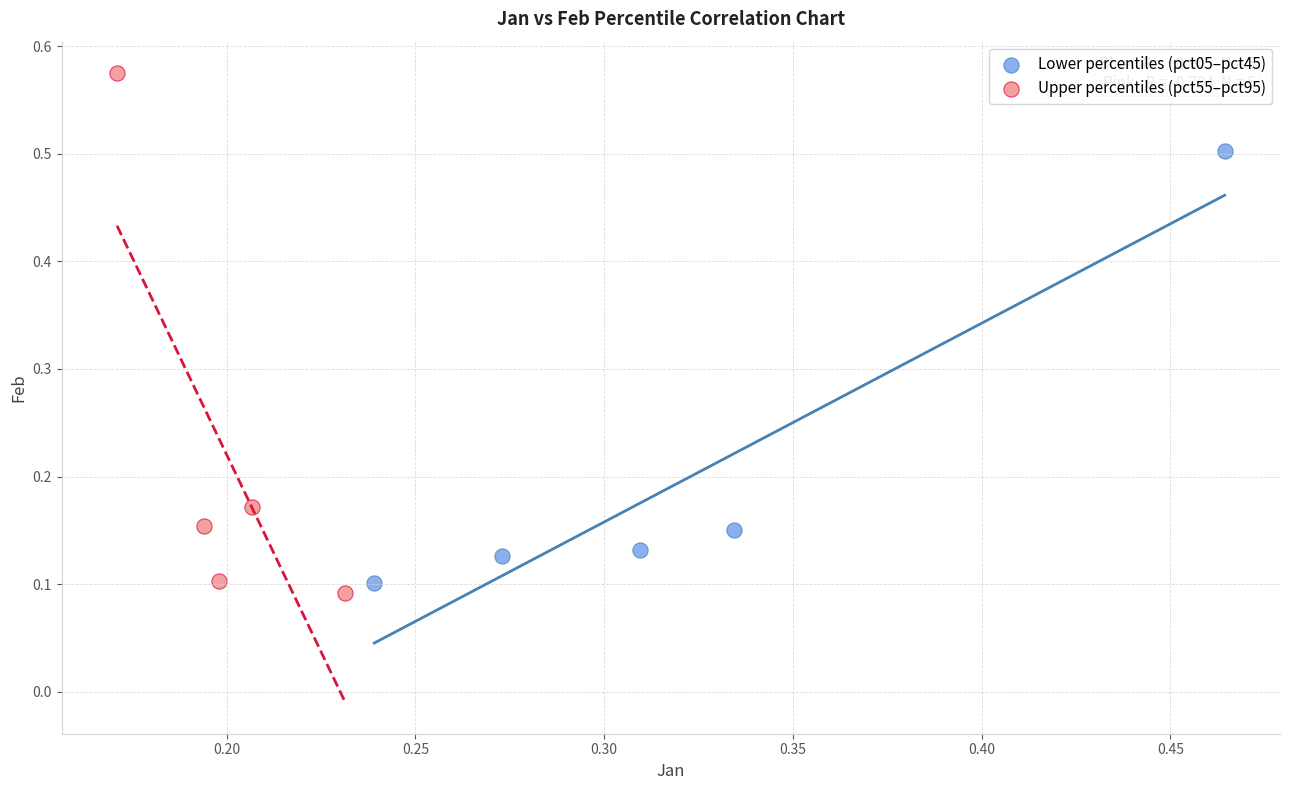

Which series has the widest spread of Y values?

Upper percentiles (pct55–pct95)